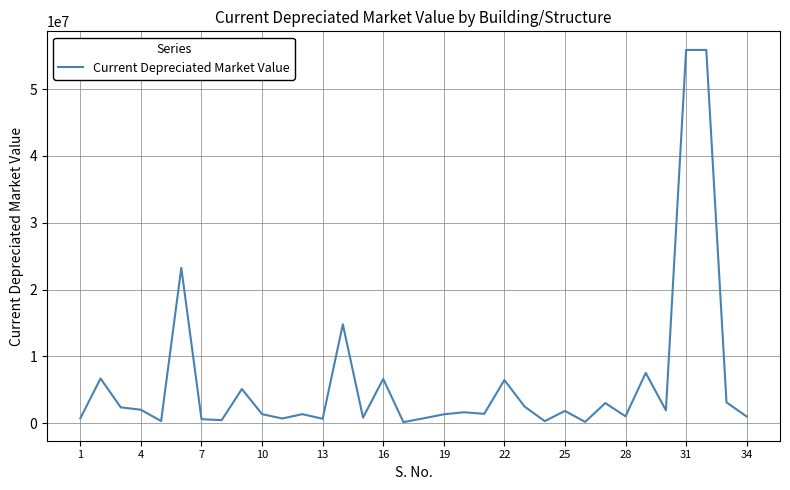

Count the number of categories in the chart.

34